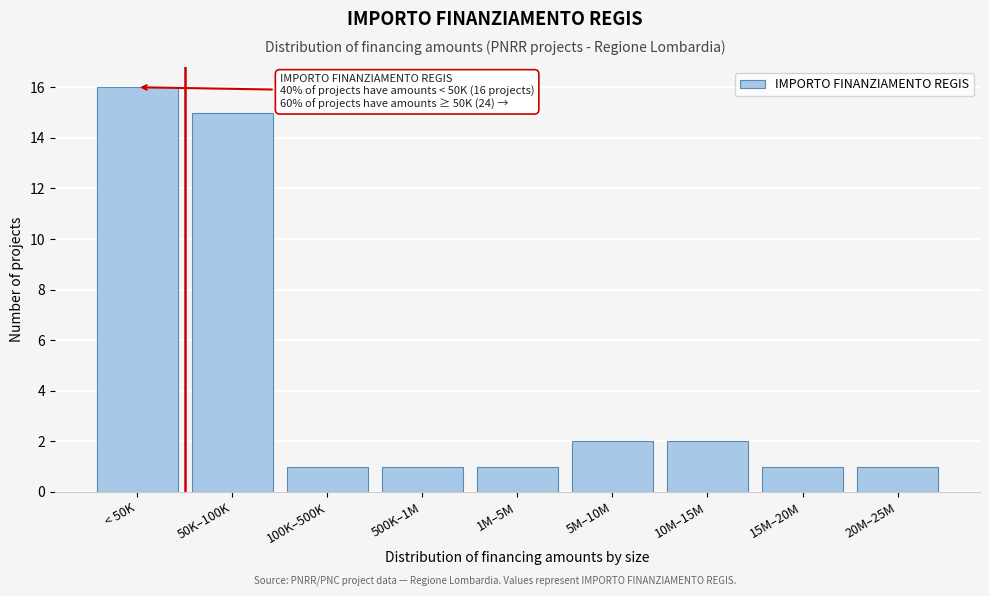

Reading left to right, list all the values displayed in this chart.

16	15	1	1	1	2	2	1	1